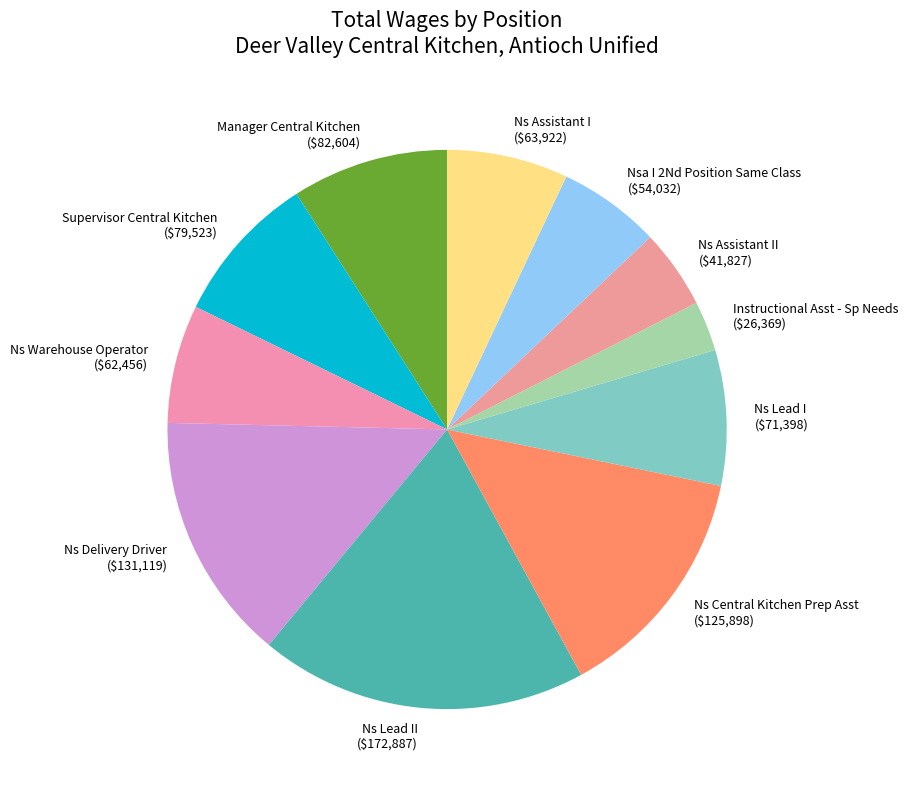

Does Ns Assistant I ($63,922) represent more than half of the total?

No